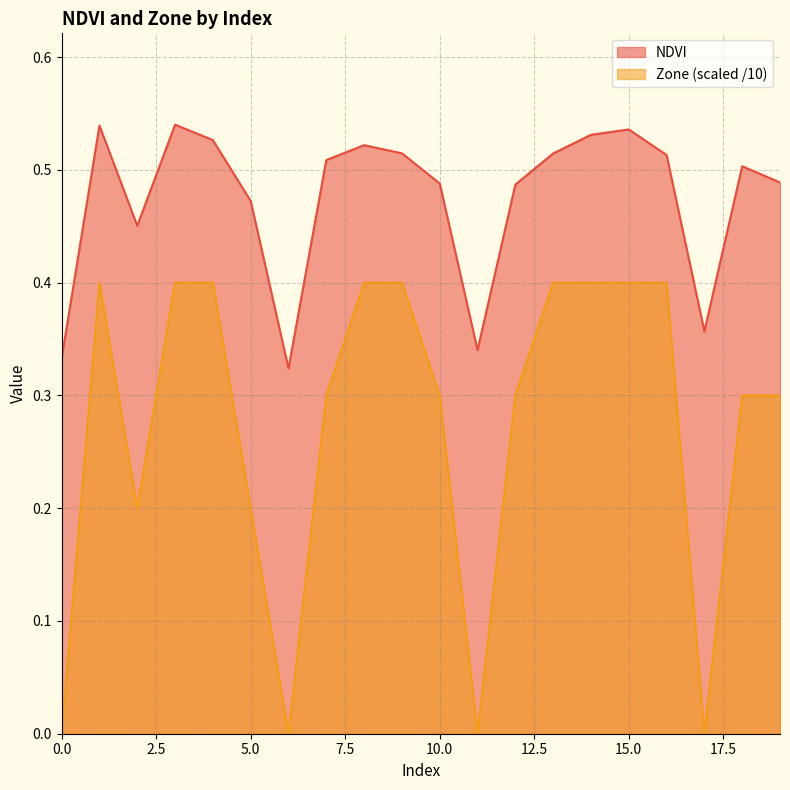

How many interior local valleys does the Zone series have?

4